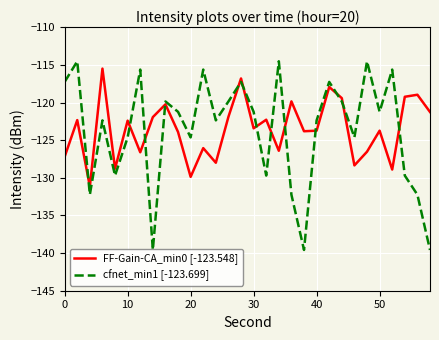

True or false: FF-Gain-CA_min0 [-123.548] and cfnet_min1 [-123.699] cross at least once.

True